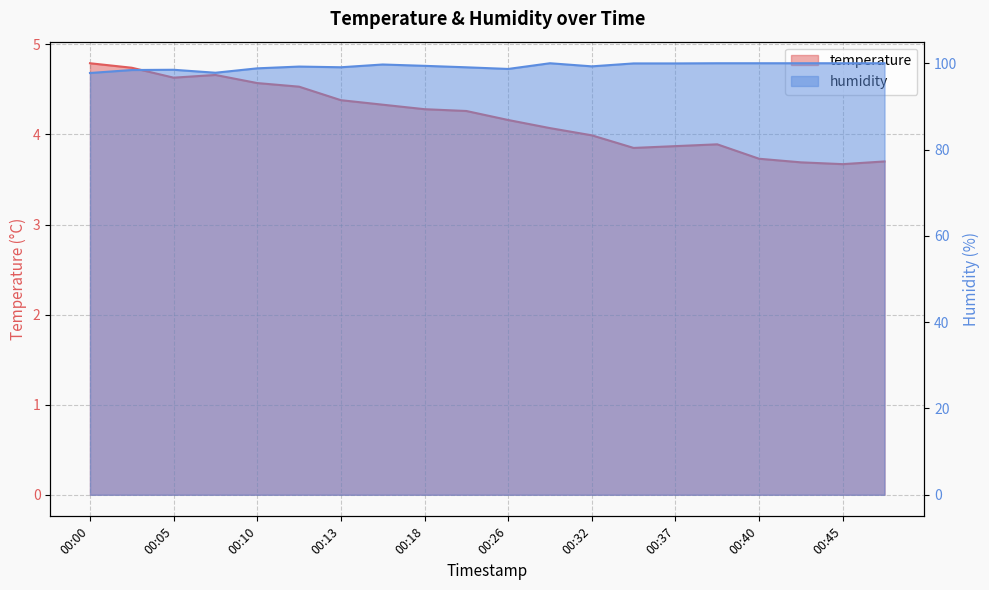

How many lines are shown in the chart?

2